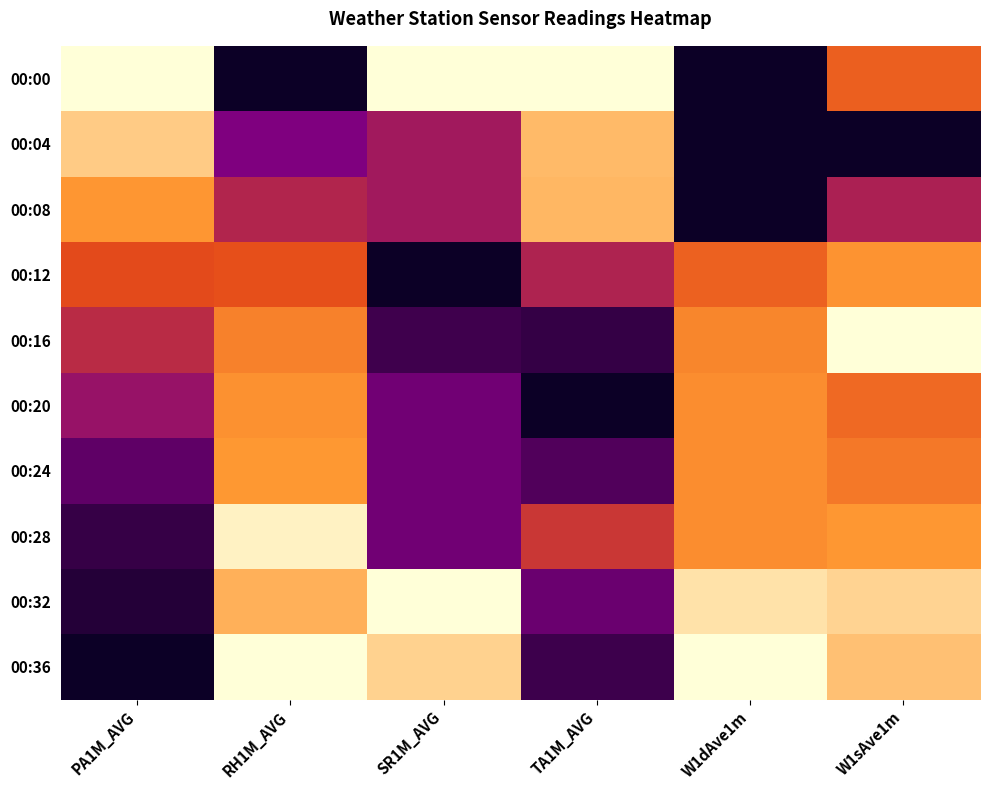

Rank the series by their maximum value, from lowest to highest.

00:20, 00:12, 00:24, 00:08, 00:04, 00:28, 00:00, 00:16, 00:32, 00:36